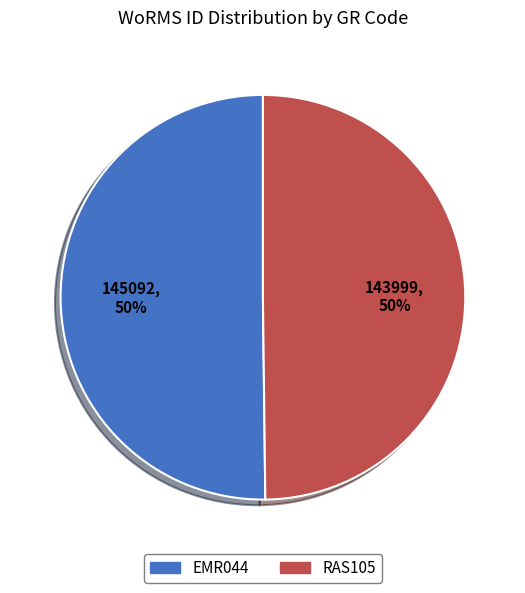

What percentage is the EMR044 slice, to the nearest percent?

50%